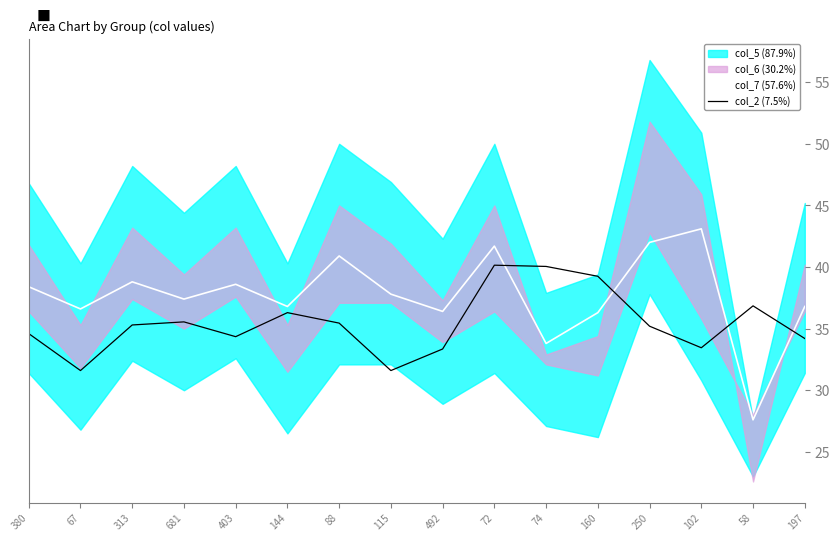

How many values in the col_7 (57.6%) series exceed 37?

9